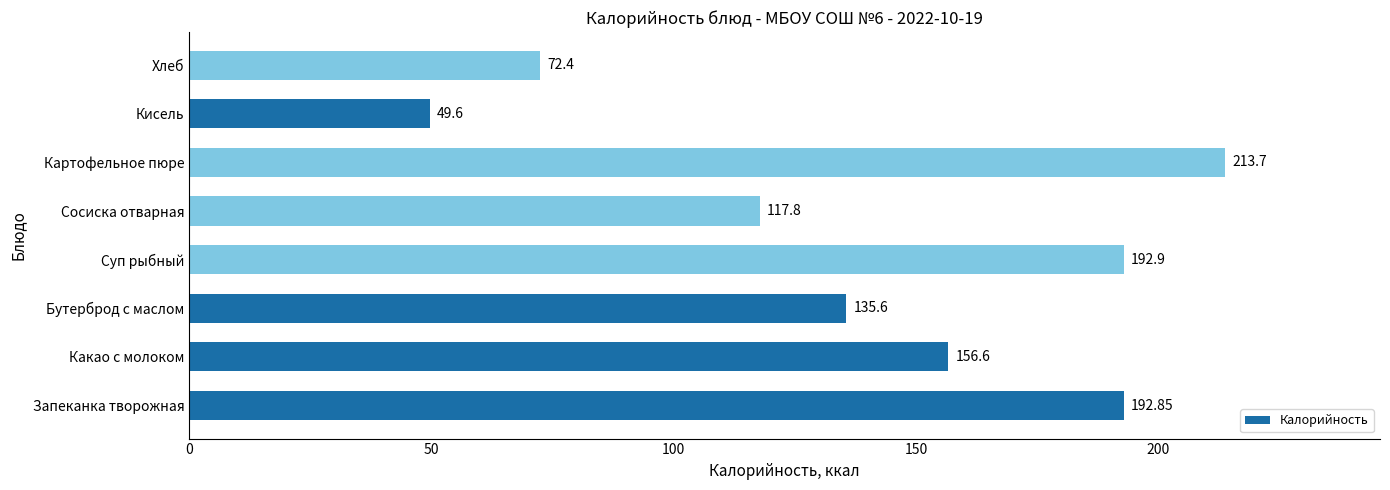

What is the difference between the second highest and second lowest values?

120.5